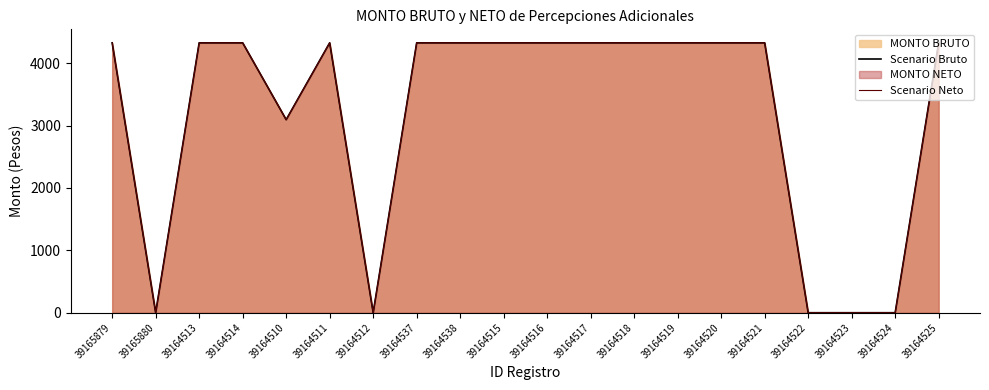

Rank the series by their maximum value, from lowest to highest.

Scenario Bruto, Scenario Neto